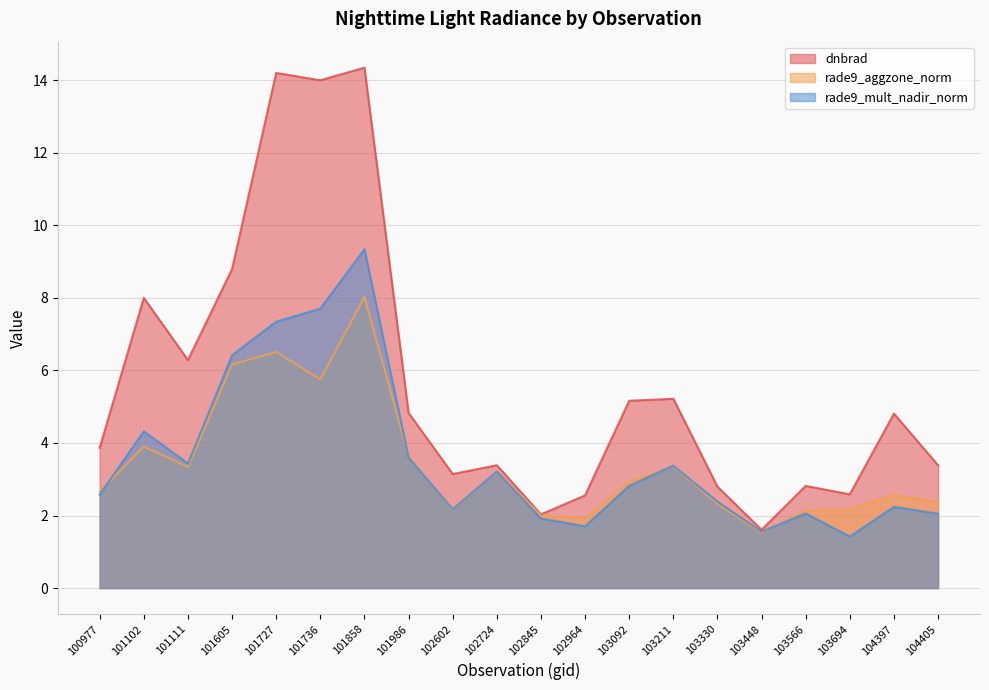

Reading left to right, extract all data points from this chart.

dnbrad: 3.9	8.0	6.3	8.8	14.2	14.0	14.3	4.8	3.1	3.4	2.0	2.6	5.2	5.2	2.8	1.6	2.8	2.6	4.8	3.4
rade9_aggzone_norm: 2.7	3.9	3.3	6.2	6.5	5.7	8.0	3.6	2.2	3.2	2.0	1.9	2.9	3.4	2.3	1.5	2.1	2.2	2.6	2.4
rade9_mult_nadir_norm: 2.6	4.3	3.4	6.4	7.3	7.7	9.3	3.6	2.2	3.2	1.9	1.7	2.8	3.4	2.4	1.6	2.1	1.4	2.2	2.0